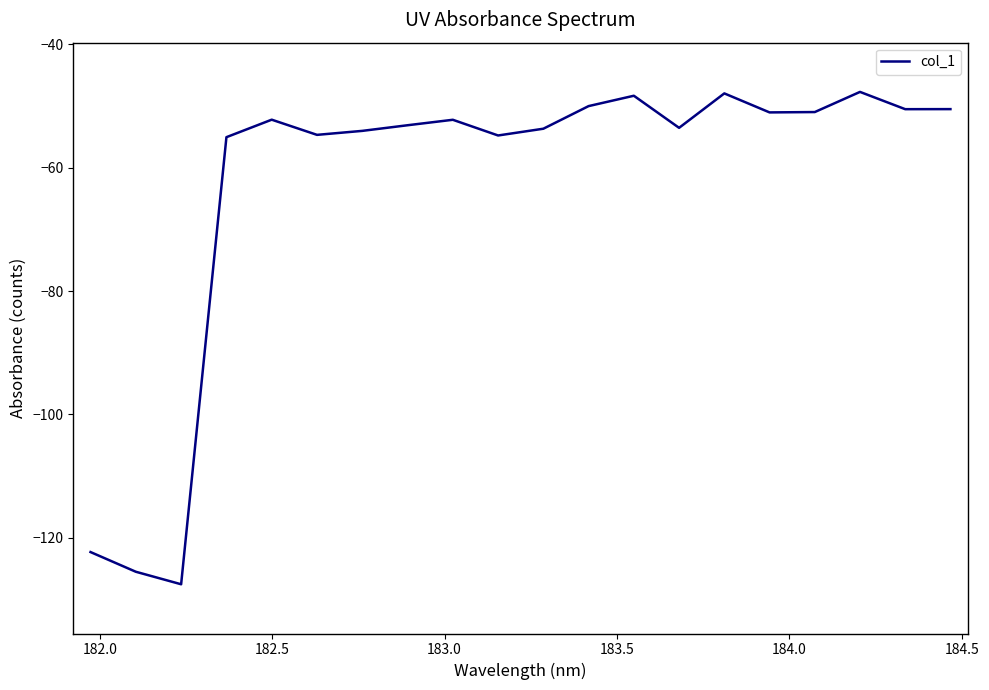

What is the difference between the maximum and minimum values?

79.9